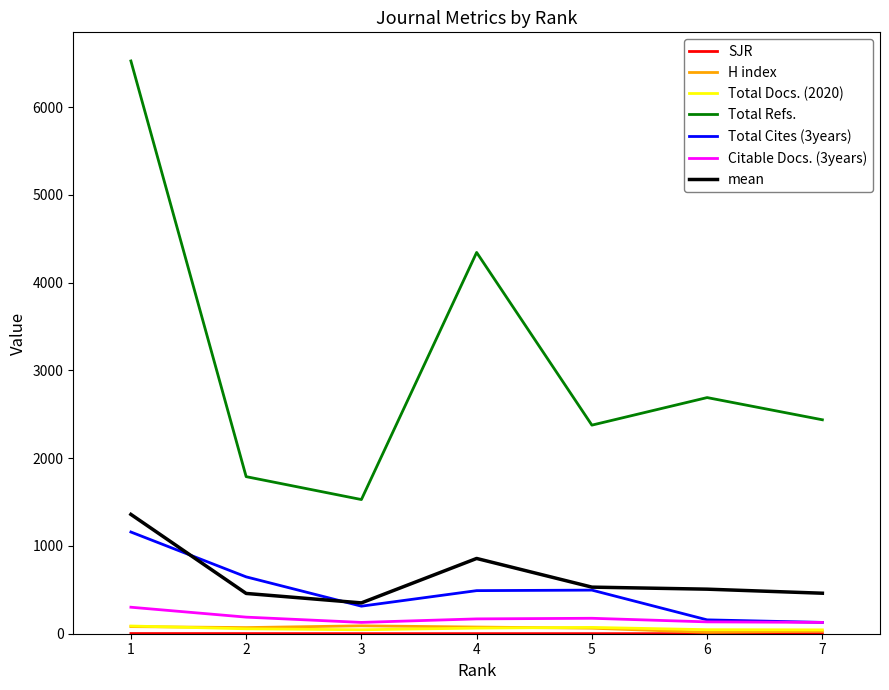

Which series has the widest spread of values?

Total Refs.